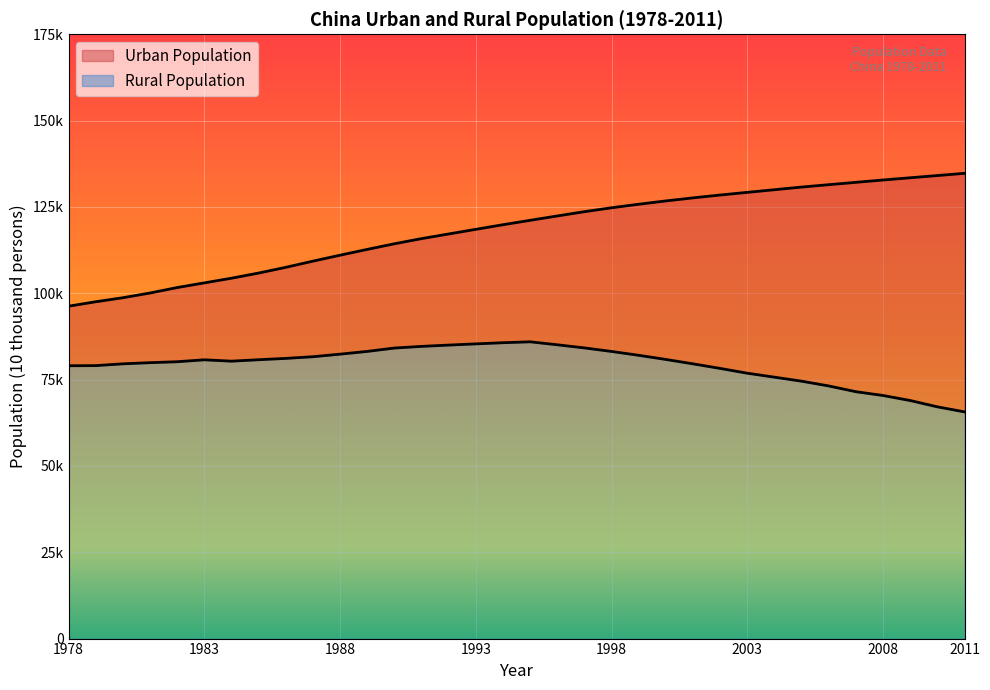

Does the chart display data point markers on the line(s)?

No